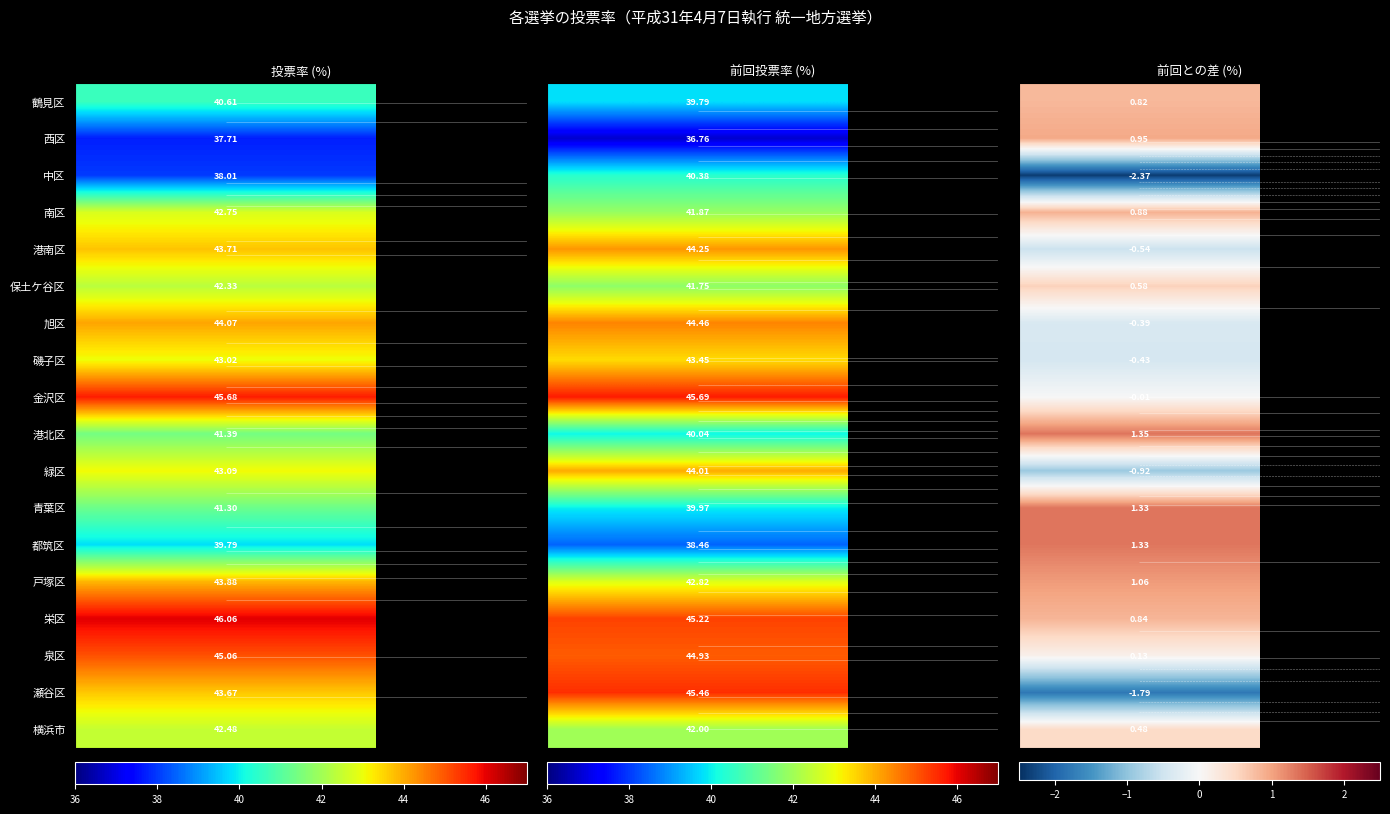

What is the sum of the 磯子区 values at 2 and 0?

42.6